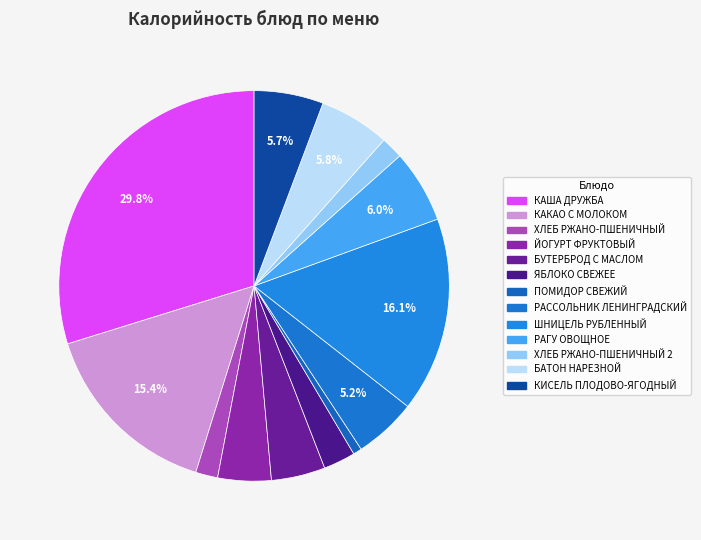

Is ЯБЛОКО СВЕЖЕЕ the majority of the pie?

No